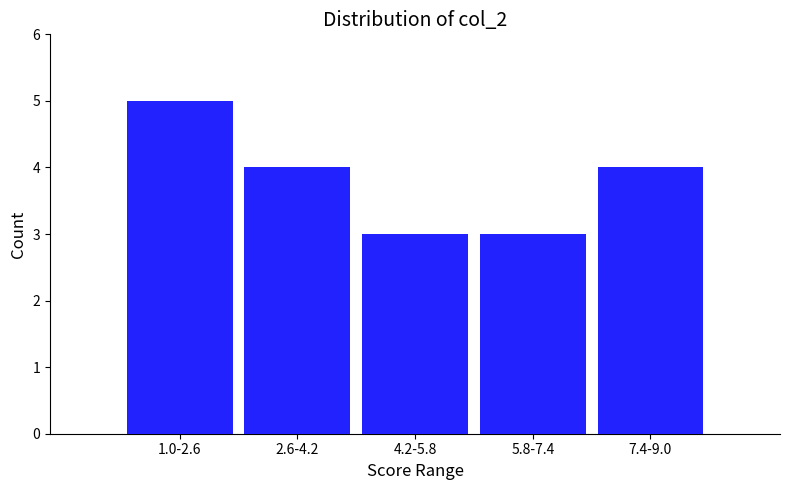

Reading left to right, list all the values displayed in this chart.

1.0-2.6=5	2.6-4.2=4	4.2-5.8=3	5.8-7.4=3	7.4-9.0=4